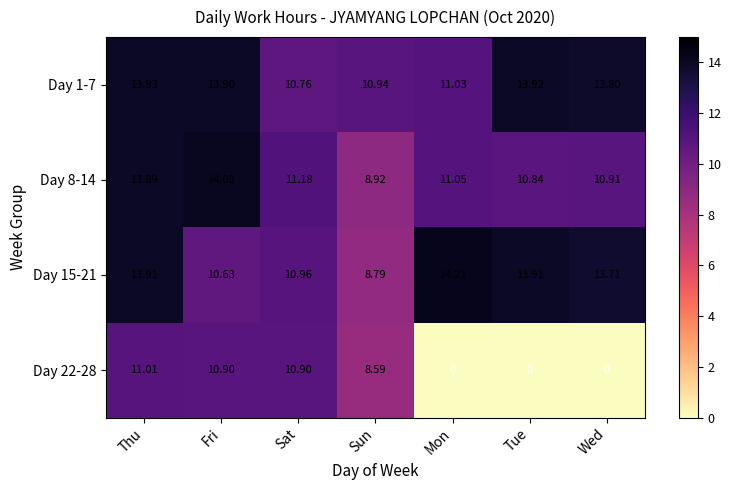

At which category is the sum across all series the highest?

Thu